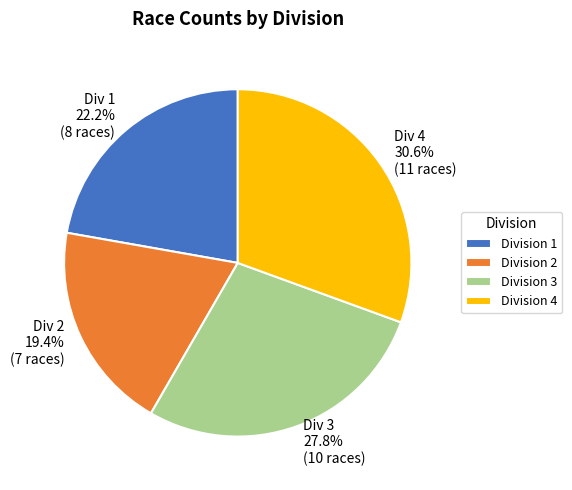

What percentage do Division 3 and Division 2 together represent?

47.2%